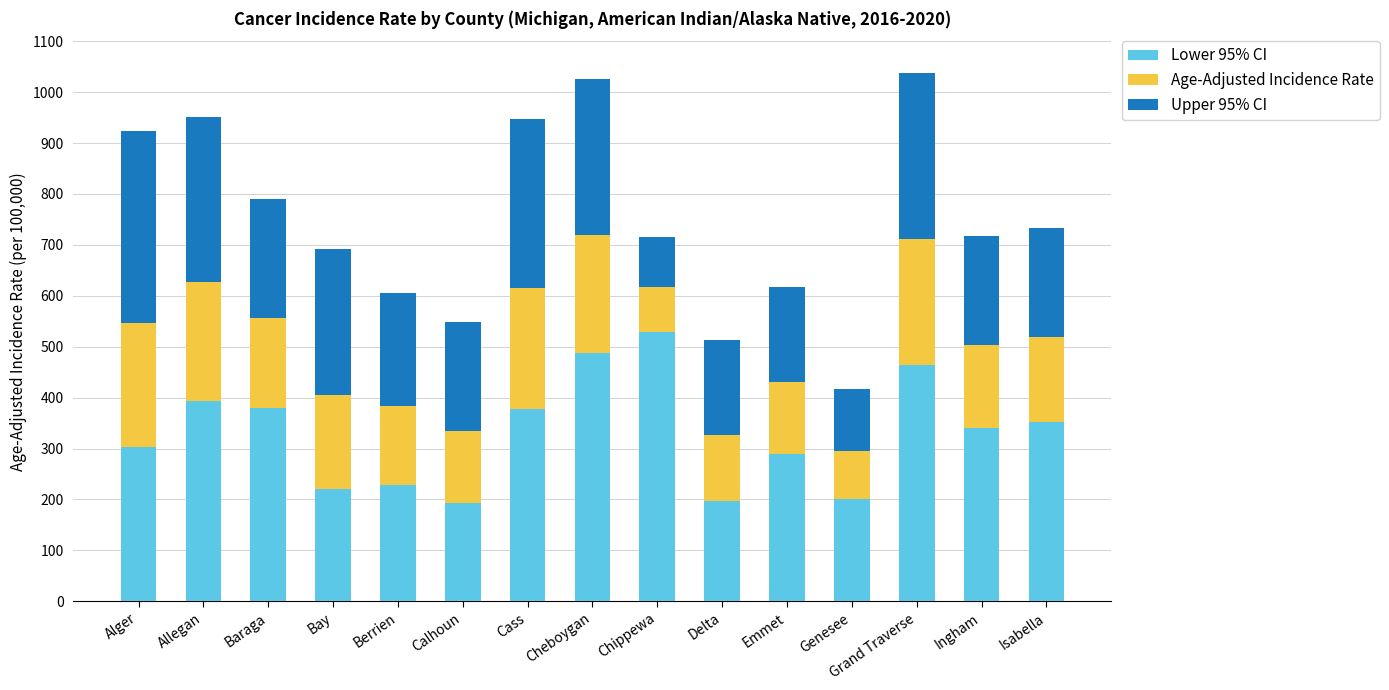

What is the sum of all Lower 95% CI values?

4952.7